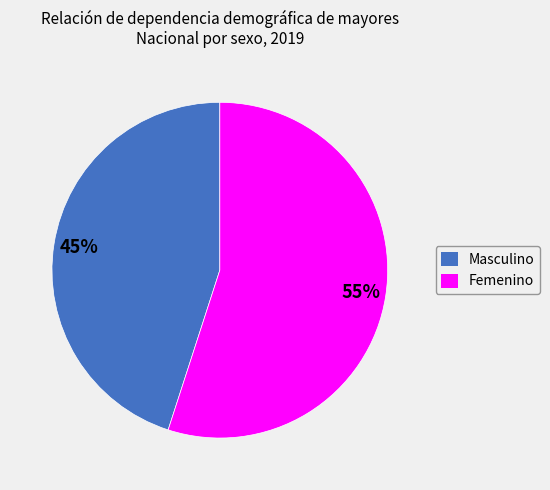

To the nearest percent, what is the difference between the largest and smallest slice percentages?

10%